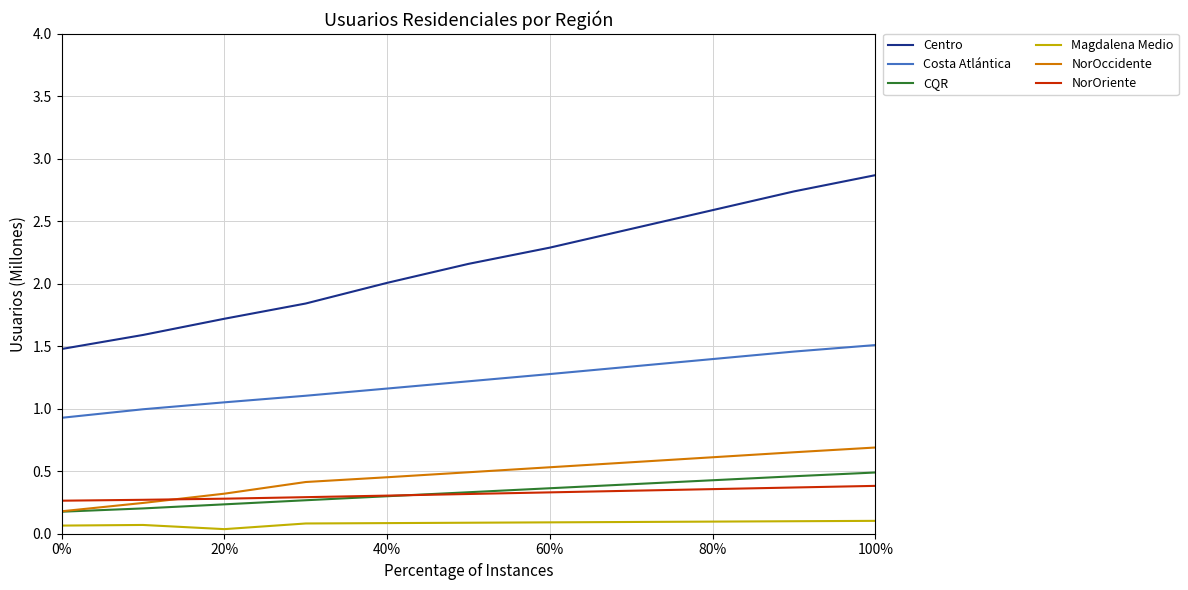

True or false: NorOccidente and Centro intersect in this chart.

False